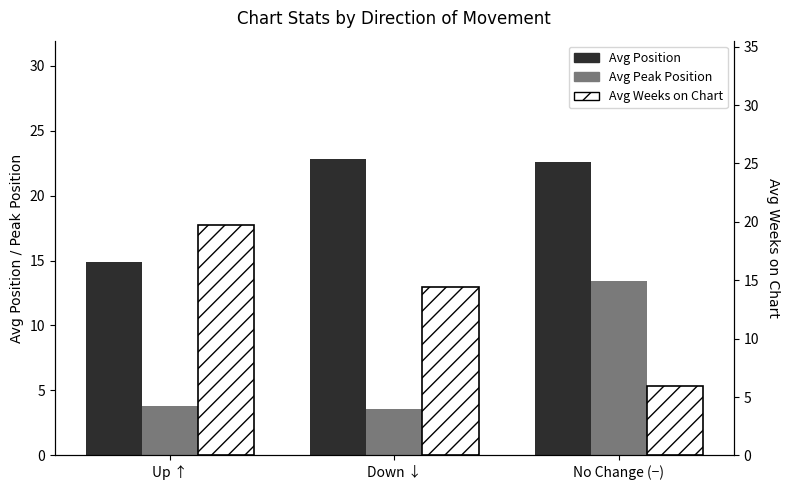

Reading left to right, extract all data points from this chart.

Avg Position: Up ↑=14.9	Down ↓=22.8	No Change (−)=22.6
Avg Peak Position: Up ↑=3.8	Down ↓=3.6	No Change (−)=13.4
Avg Weeks on Chart: Up ↑=19.7	Down ↓=14.4	No Change (−)=5.9